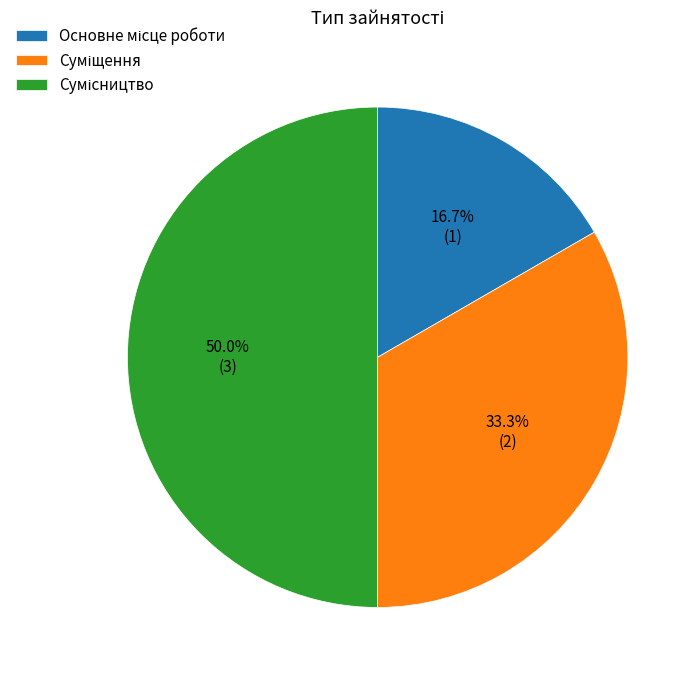

What is the largest slice in the pie chart?

Сумісництво